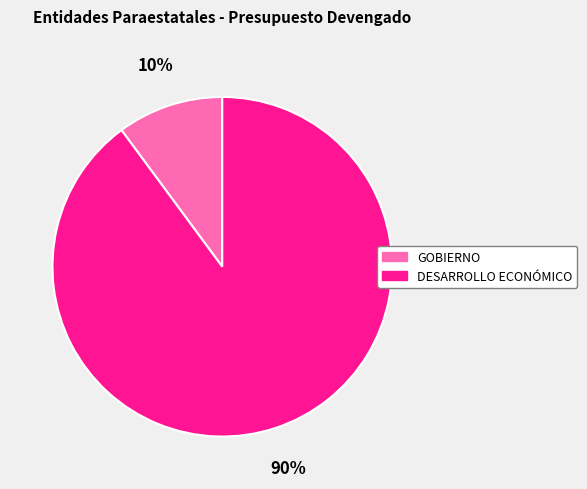

Combined, do GOBIERNO and DESARROLLO ECONÓMICO account for over 50%?

Yes